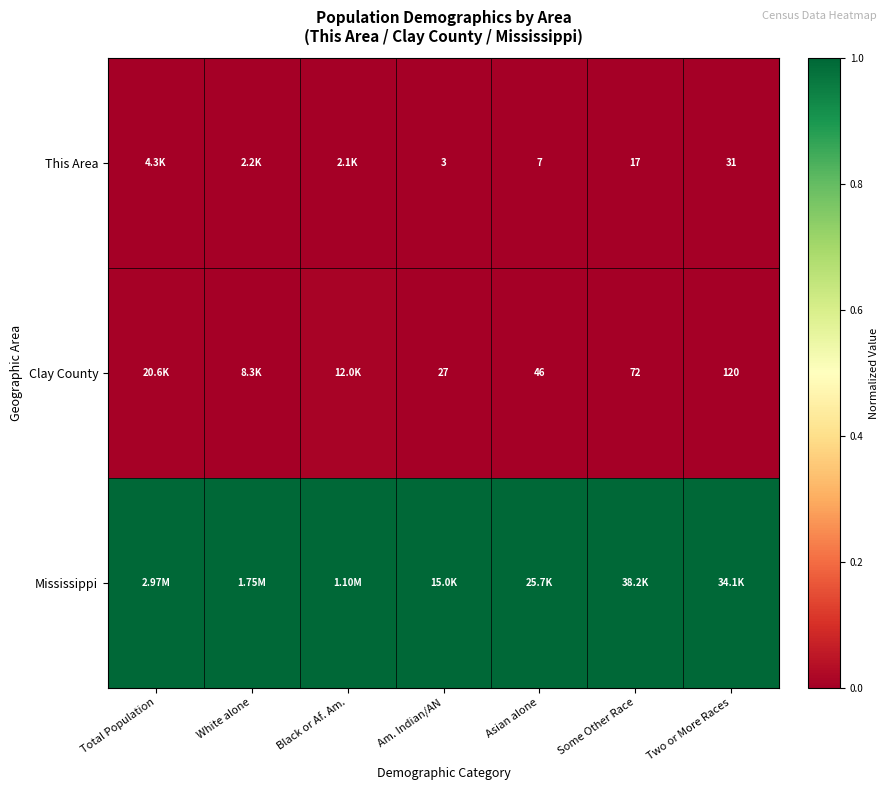

Is the value of Clay County at Some Other Race greater than the value of This Area at Some Other Race?

Yes